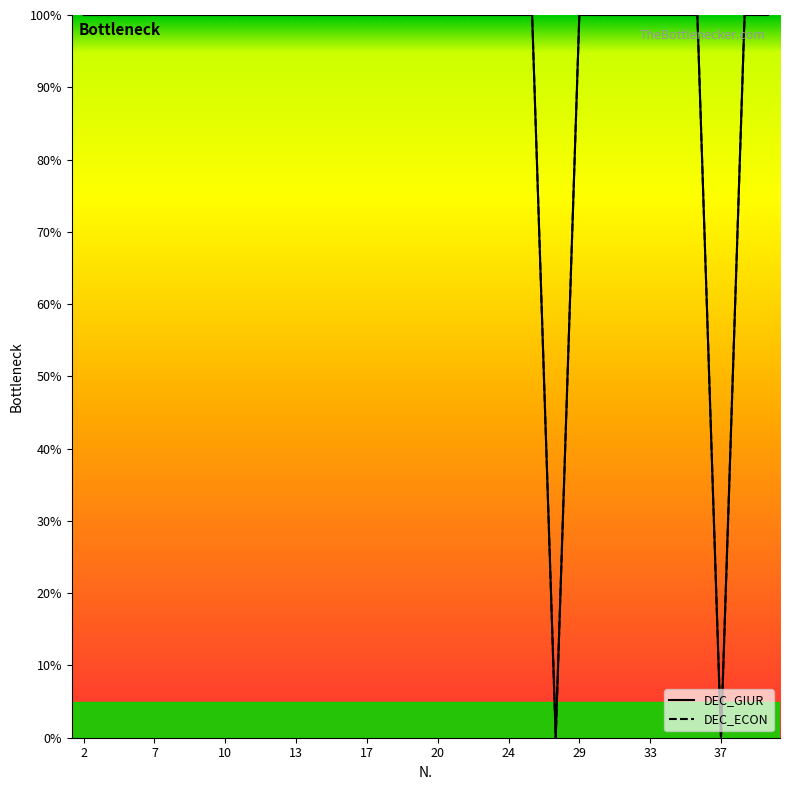

What is the highest value of the DEC_ECON series?

100.0